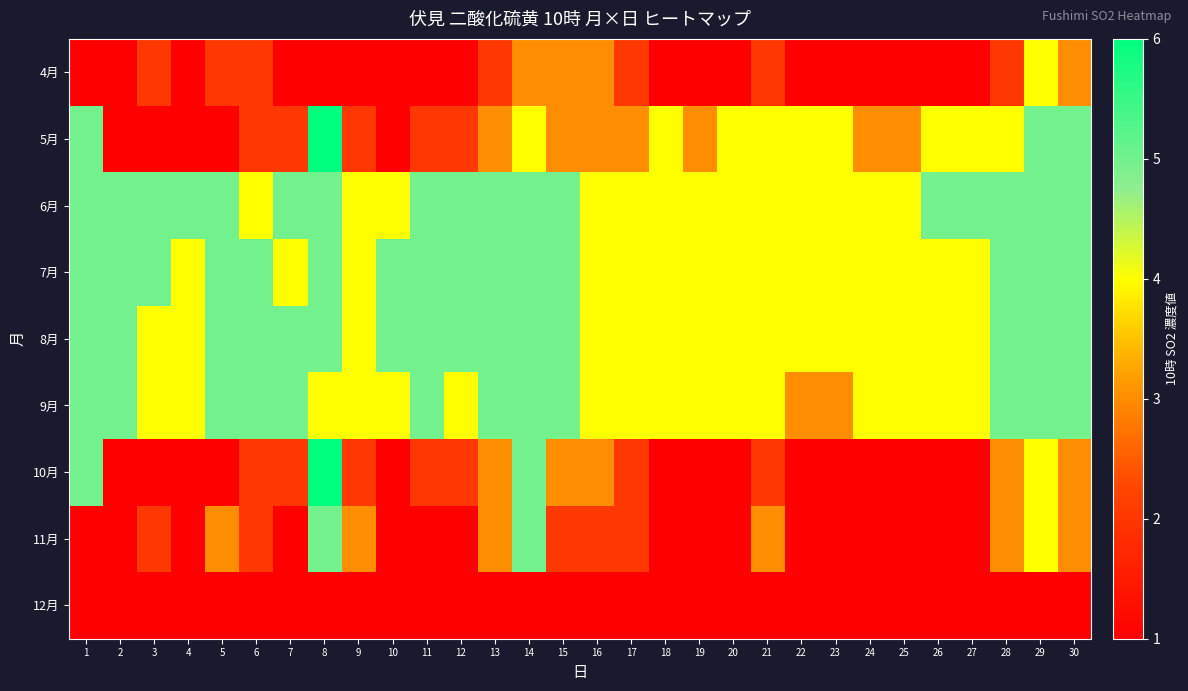

What is the total value across all series at 23?

23